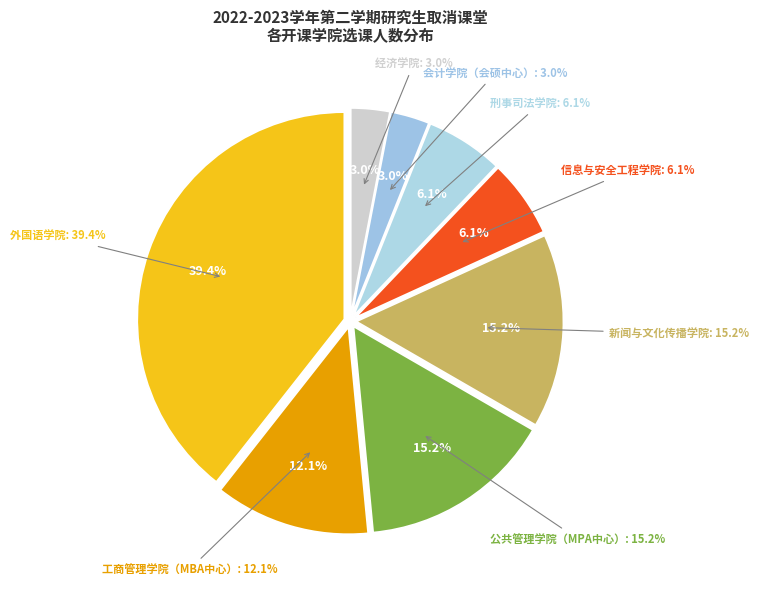

Does any single category account for the majority?

No